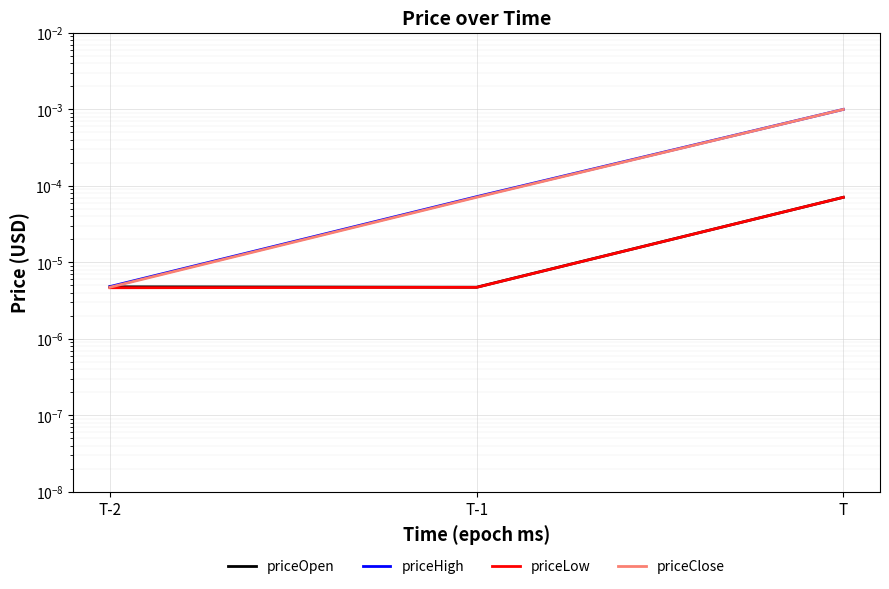

True or false: priceHigh has a value of 0.0 at T-2.

True